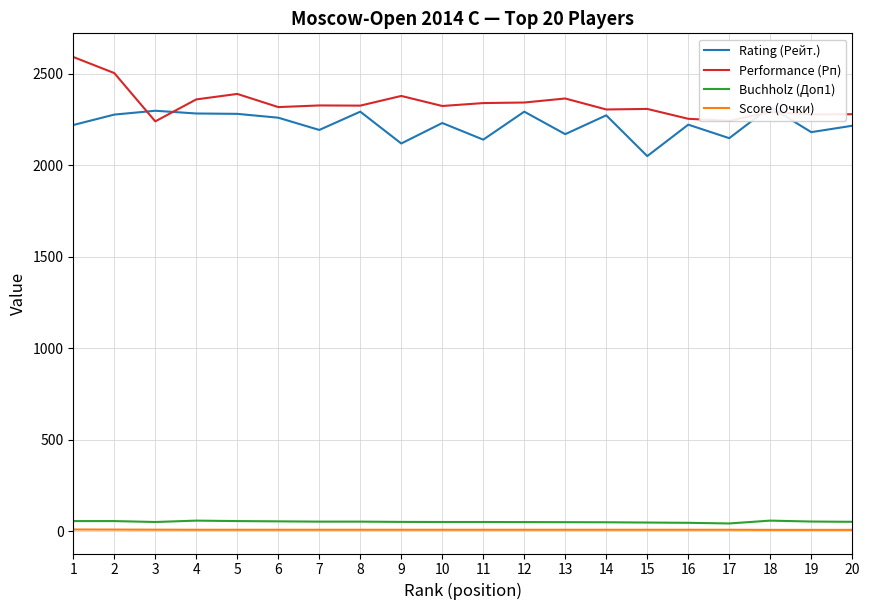

Reading right to left, extract all data points from this chart.

Rating (Рейт.): 2216.0	2181.0	2319.0	2148.0	2222.0	2050.0	2273.0	2170.0	2293.0	2140.0	2231.0	2119.0	2293.0	2193.0	2260.0	2281.0	2283.0	2298.0	2277.0	2220.0
Performance (Рп): 2279.0	2278.0	2291.0	2243.0	2254.0	2308.0	2305.0	2365.0	2343.0	2340.0	2324.0	2379.0	2326.0	2327.0	2318.0	2390.0	2360.0	2240.0	2504.0	2592.0
Buchholz (Доп1): 50.5	52.0	57.0	41.5	45.0	46.5	48.0	48.5	49.0	49.5	49.5	50.0	51.5	51.5	53.0	54.5	57.0	49.5	54.5	54.5
Score (Очки): 6.5	6.5	6.5	7.0	7.0	7.0	7.0	7.0	7.0	7.0	7.0	7.0	7.0	7.0	7.0	7.0	7.0	7.5	8.0	8.5